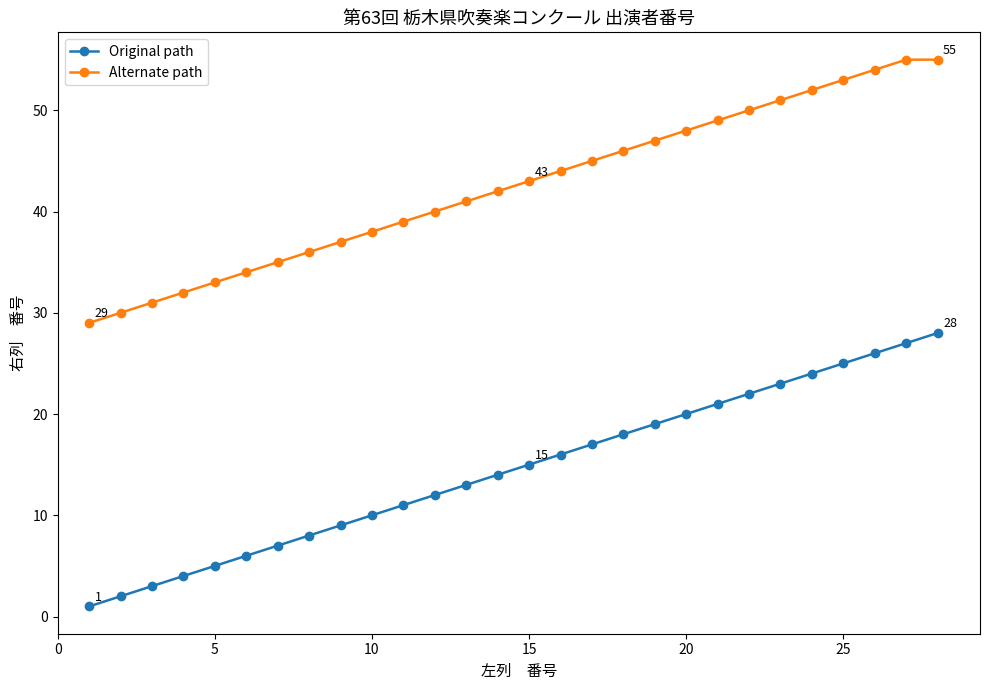

Which series has the largest total across all categories?

Alternate path